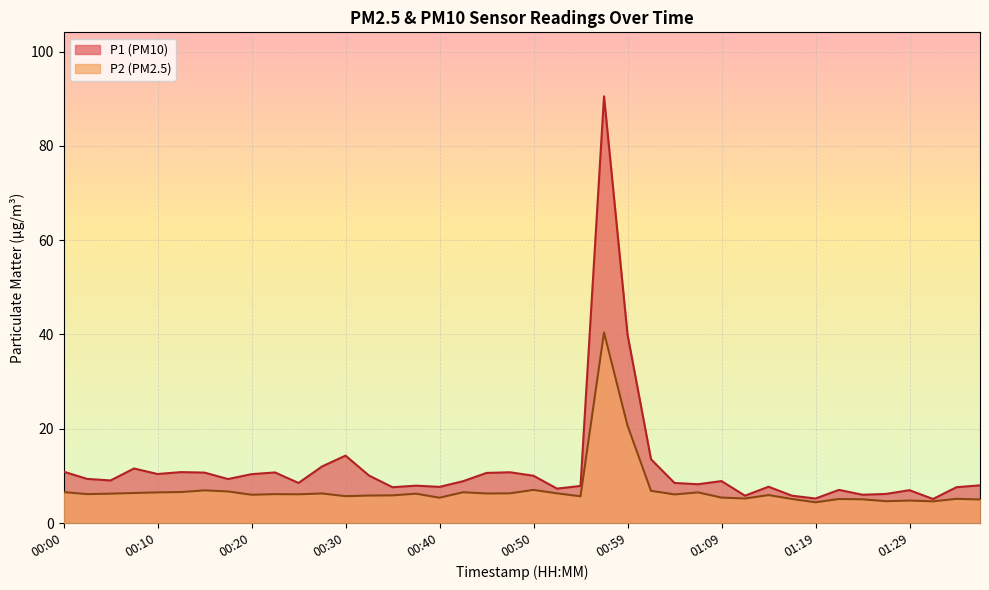

Is it true that P1 equals 5.0 at 00:50?

False